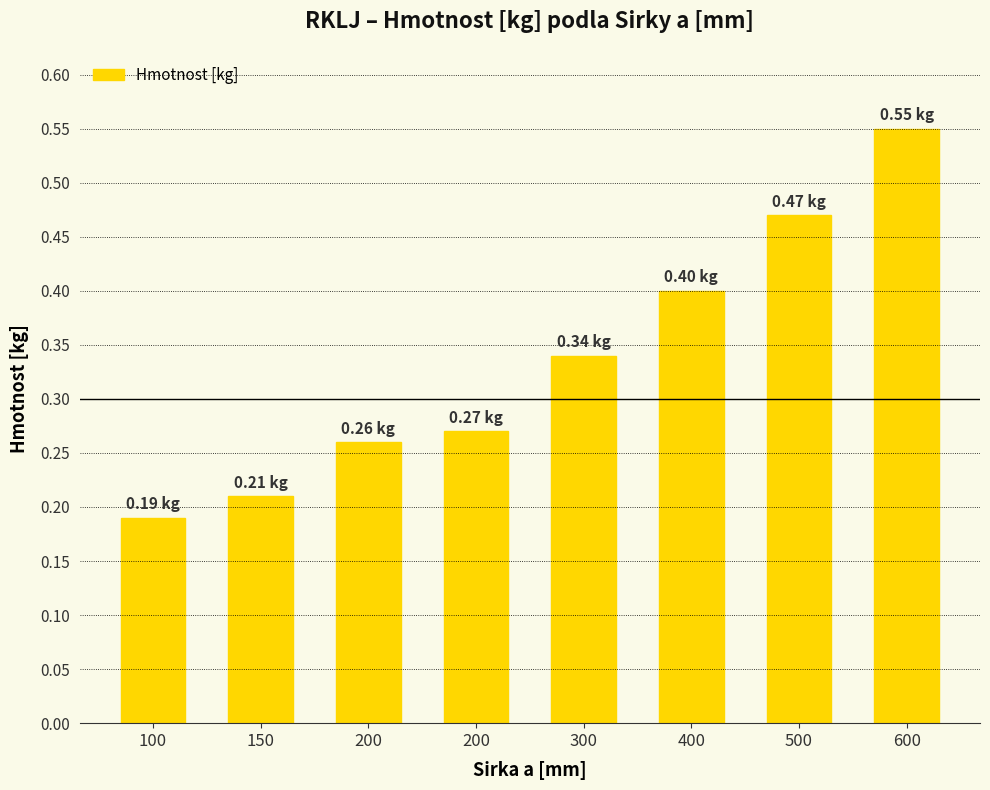

Is it true that the value at 200 is 0.3?

True